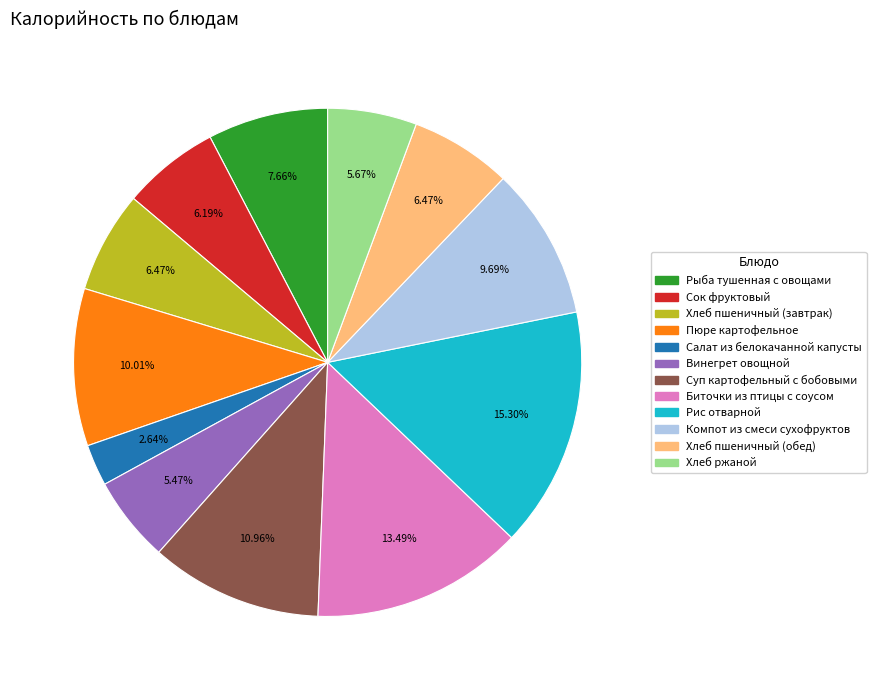

How many segments does this pie chart have?

12